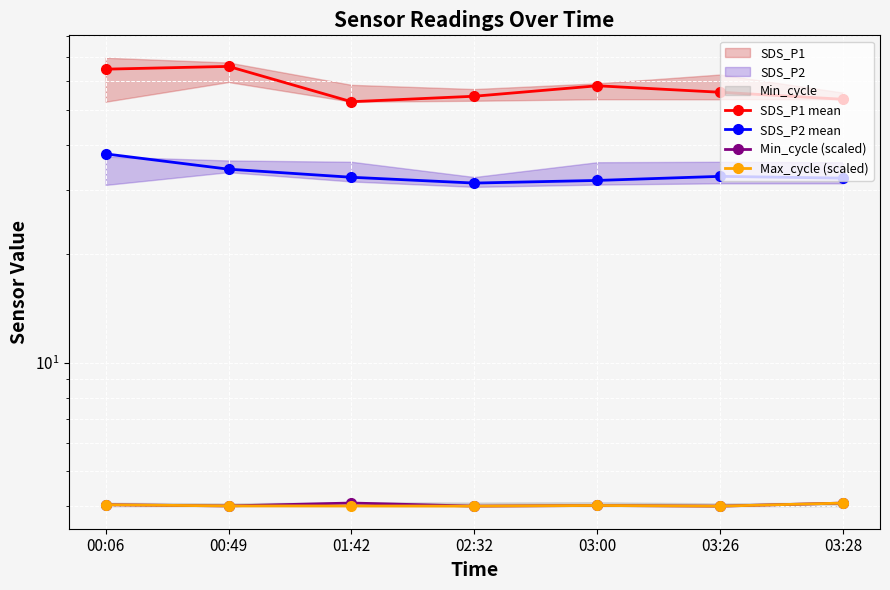

Between 03:28 and 01:42, which is larger?

03:28